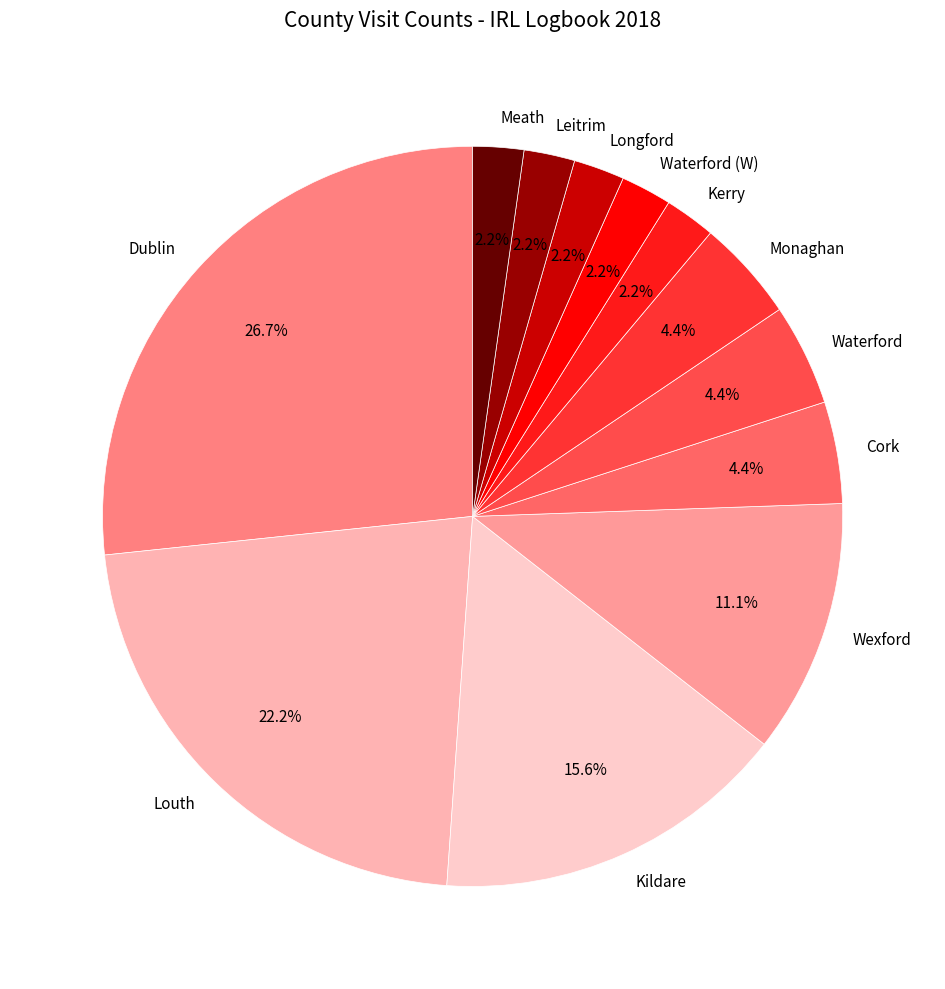

To the nearest percent, what is the combined percentage of Leitrim and Kildare?

18%